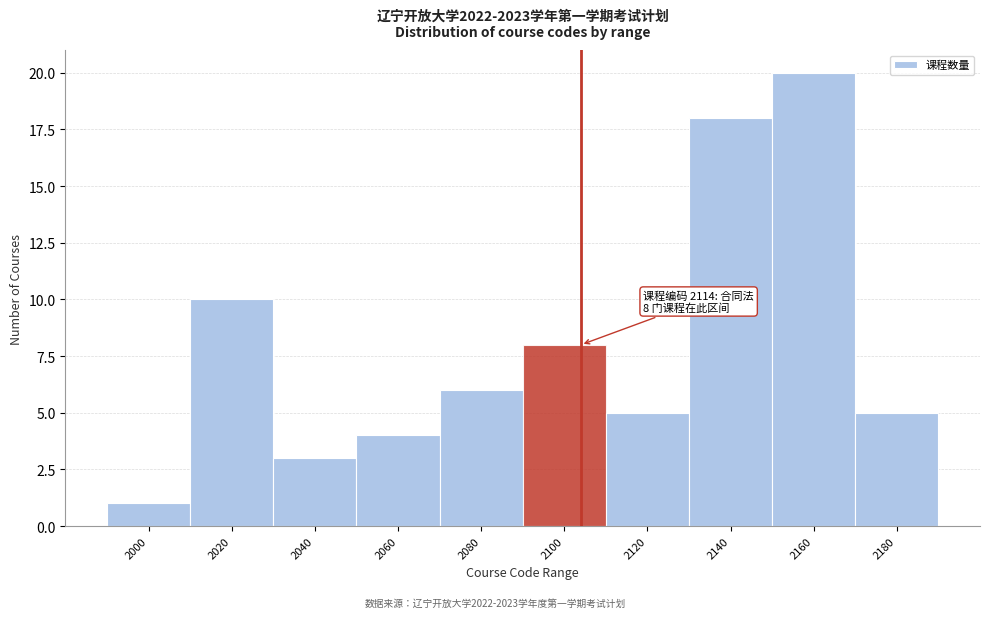

Reading left to right, transcribe all the data shown in this chart.

1	10	3	4	6	8	5	18	20	5